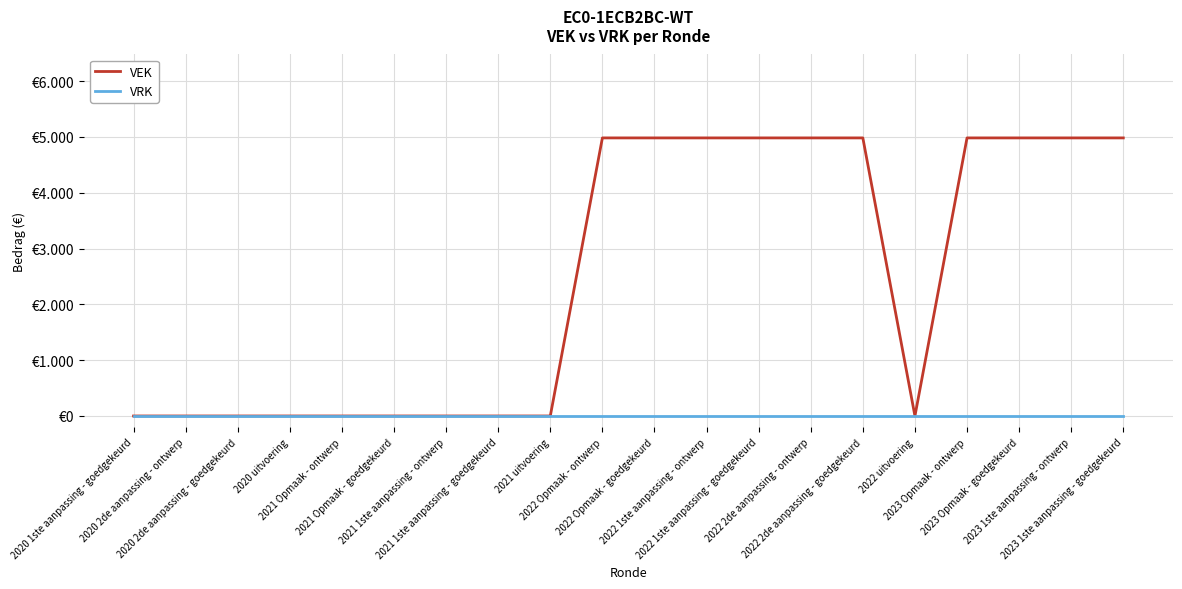

Does the chart display data point markers on the line(s)?

No